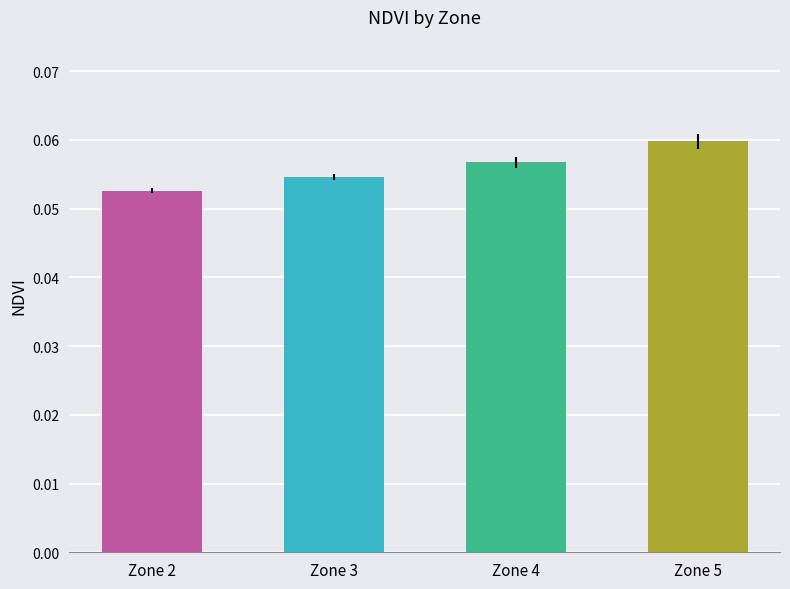

Count the number of categories in the chart.

4